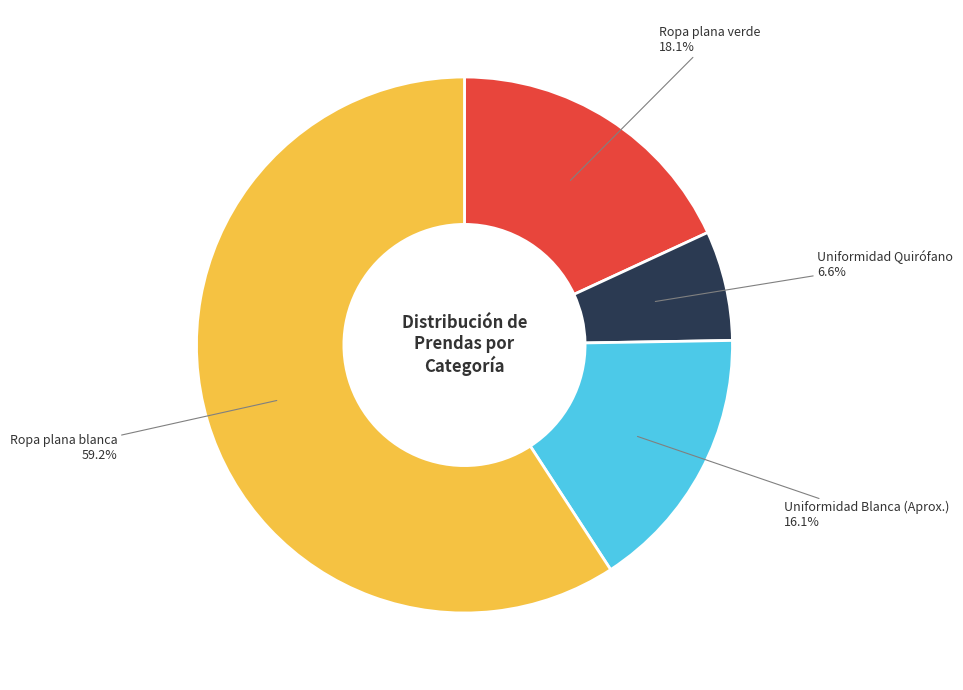

Is there a majority slice in this chart?

Yes